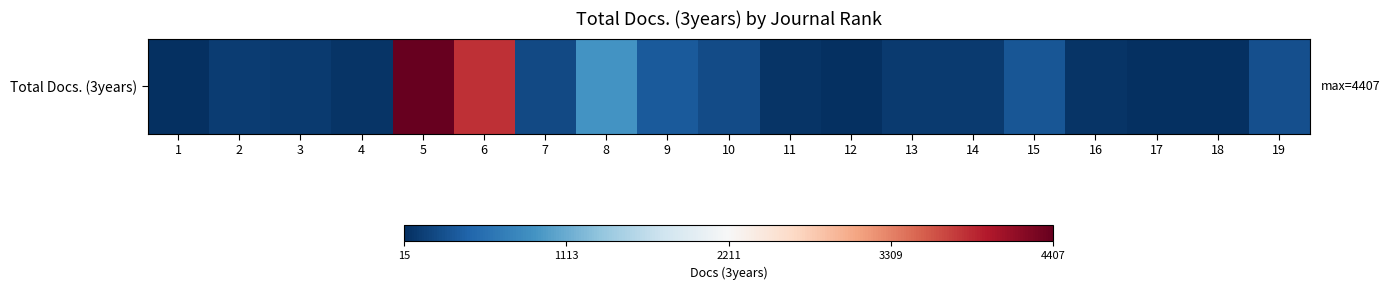

What is the average value?

596